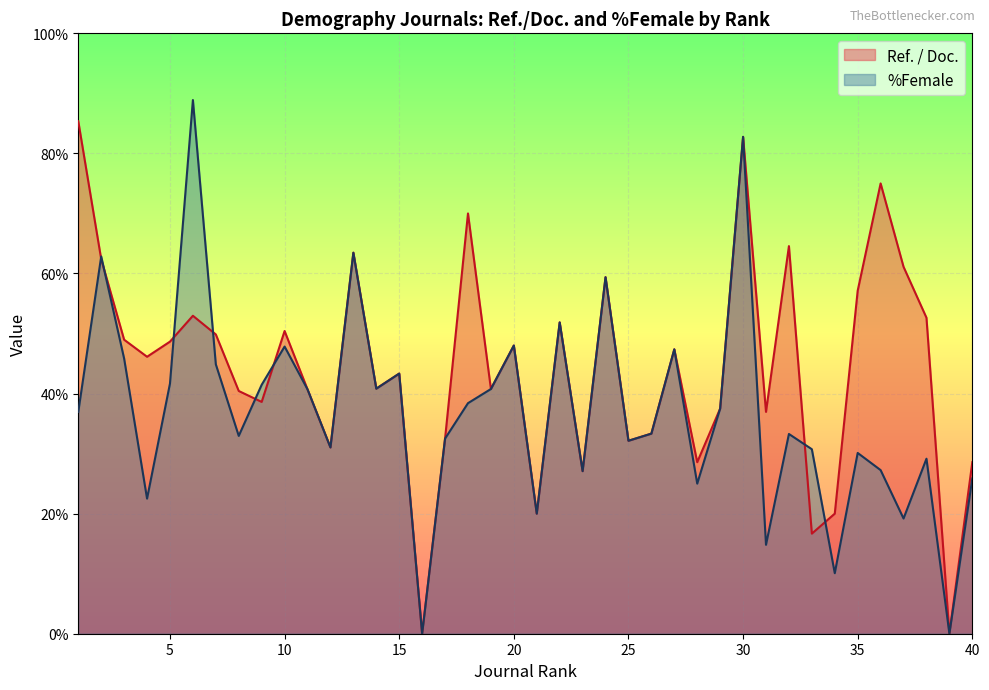

How many lines are shown in the chart?

2